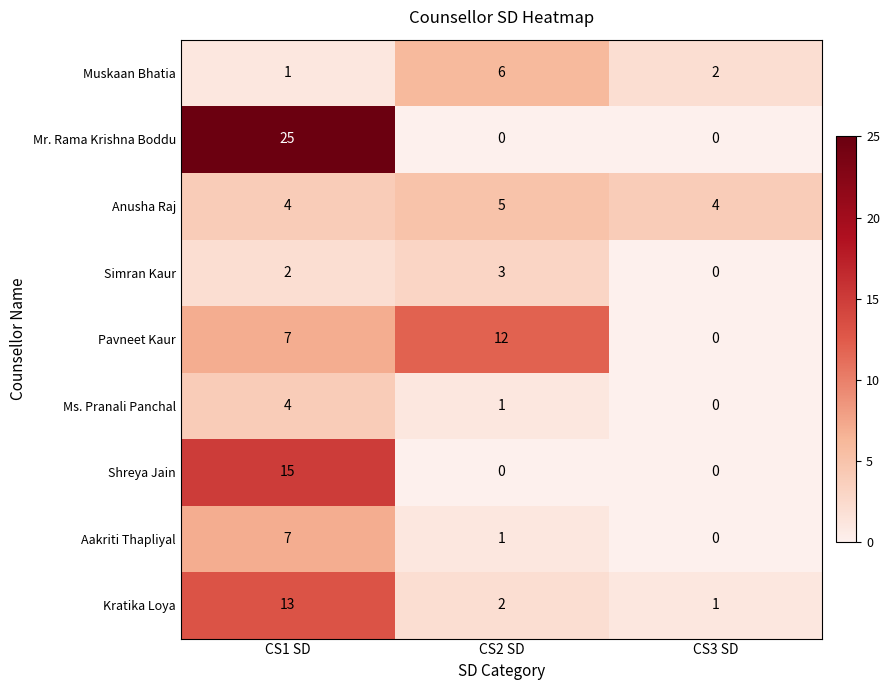

What is the greatest value displayed?

25